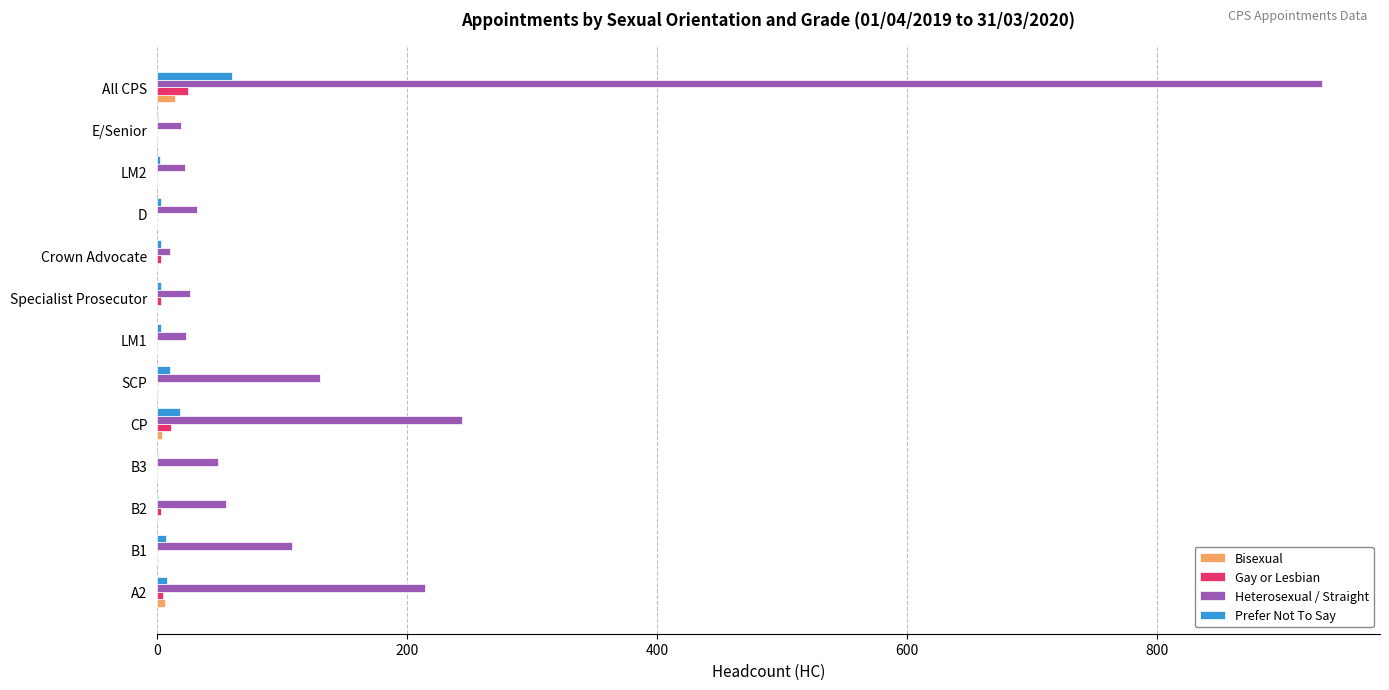

Is it true that Bisexual equals 0 at D?

True